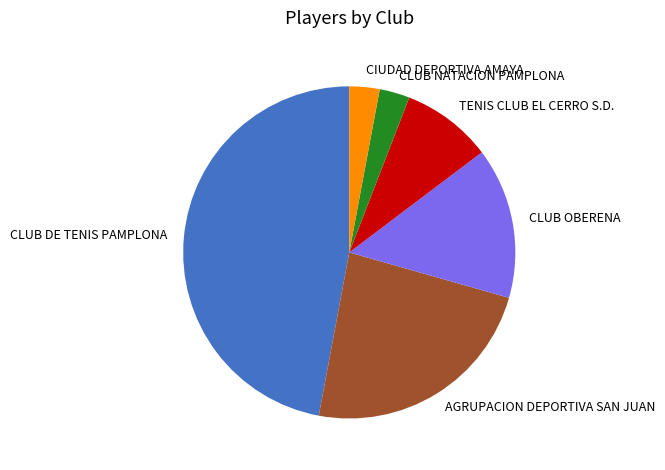

Which slice is the largest?

CLUB DE TENIS PAMPLONA